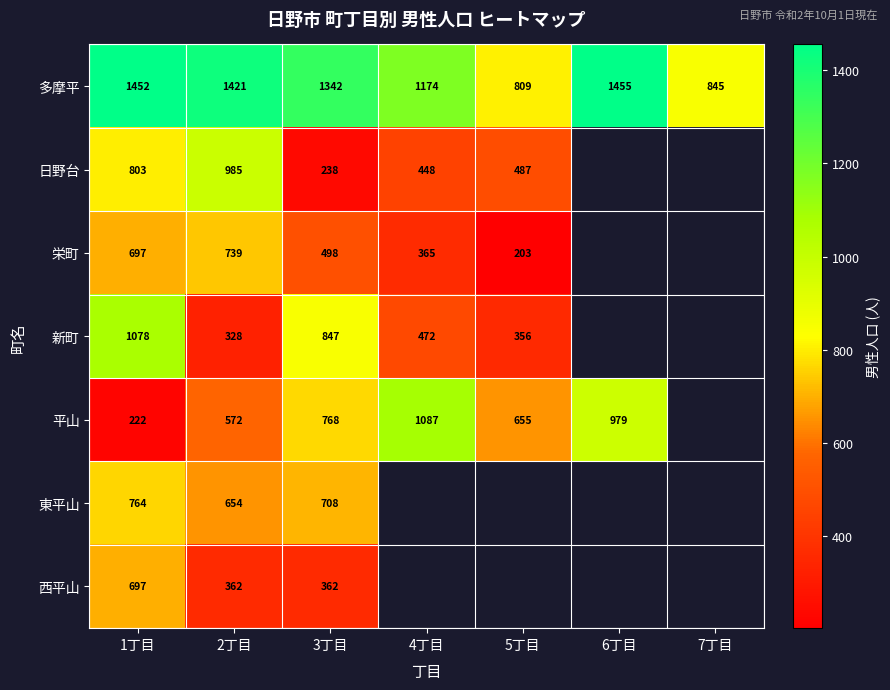

How many series are shown in this chart?

7